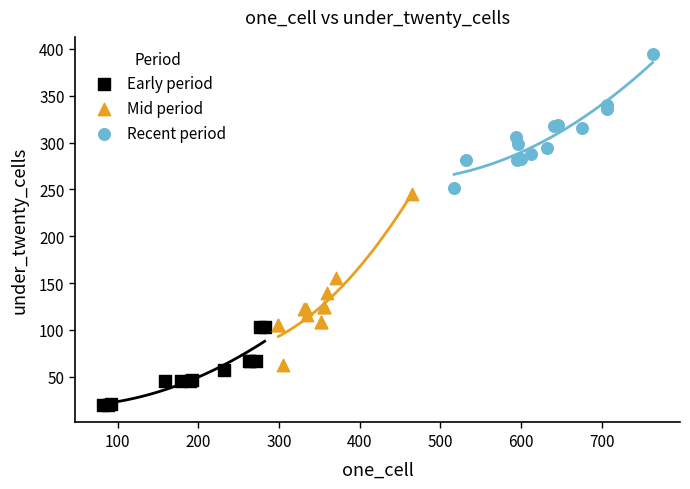

Which series contains the lowest Y value?

Early period